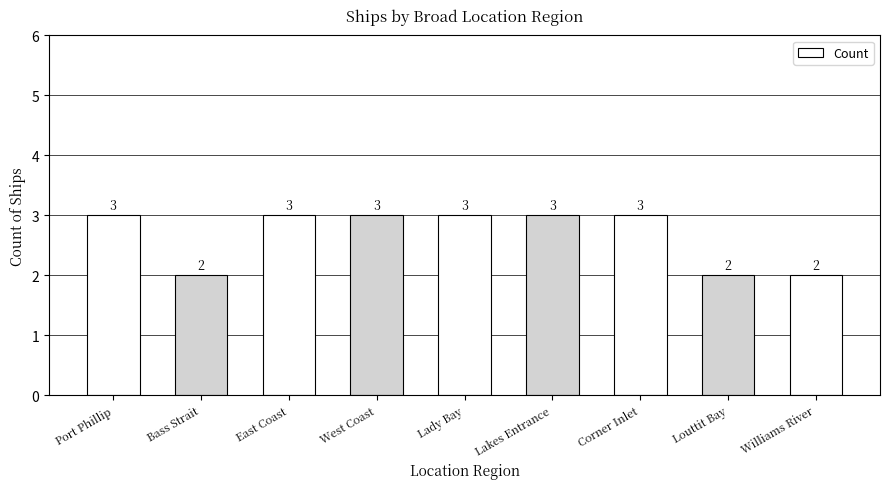

What position from the right is Corner Inlet?

3